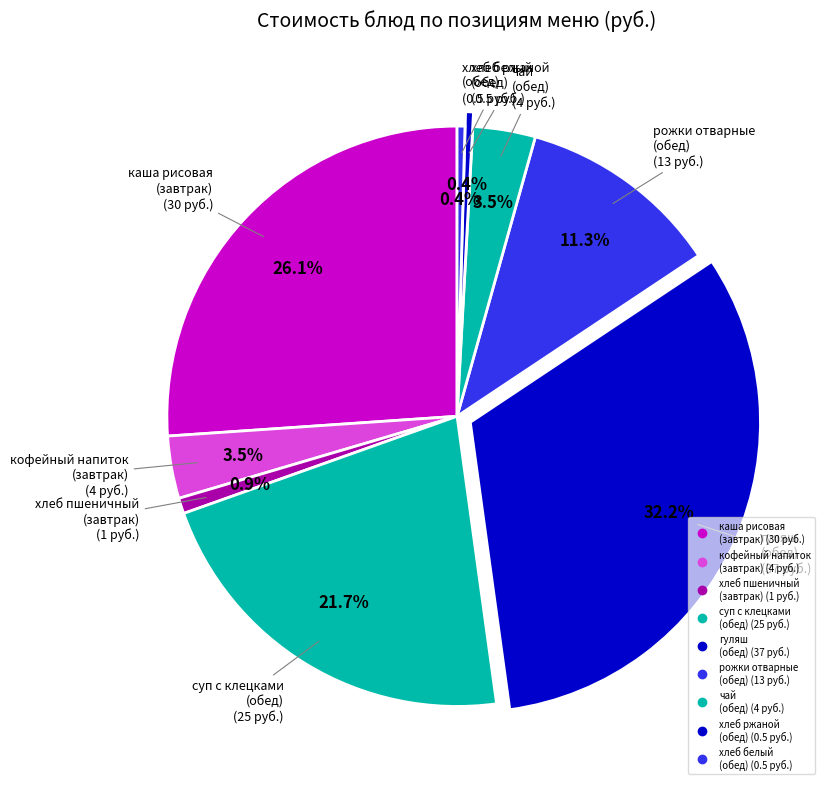

How many slices are in this pie chart?

9